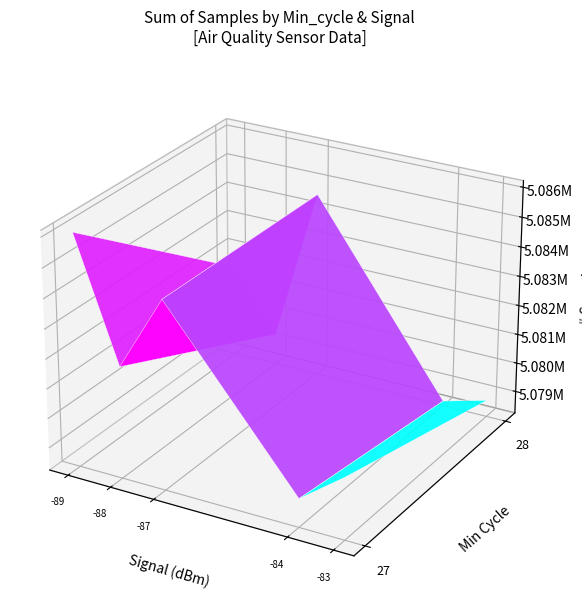

The Signal series shows -123 at 16. True or false?

False